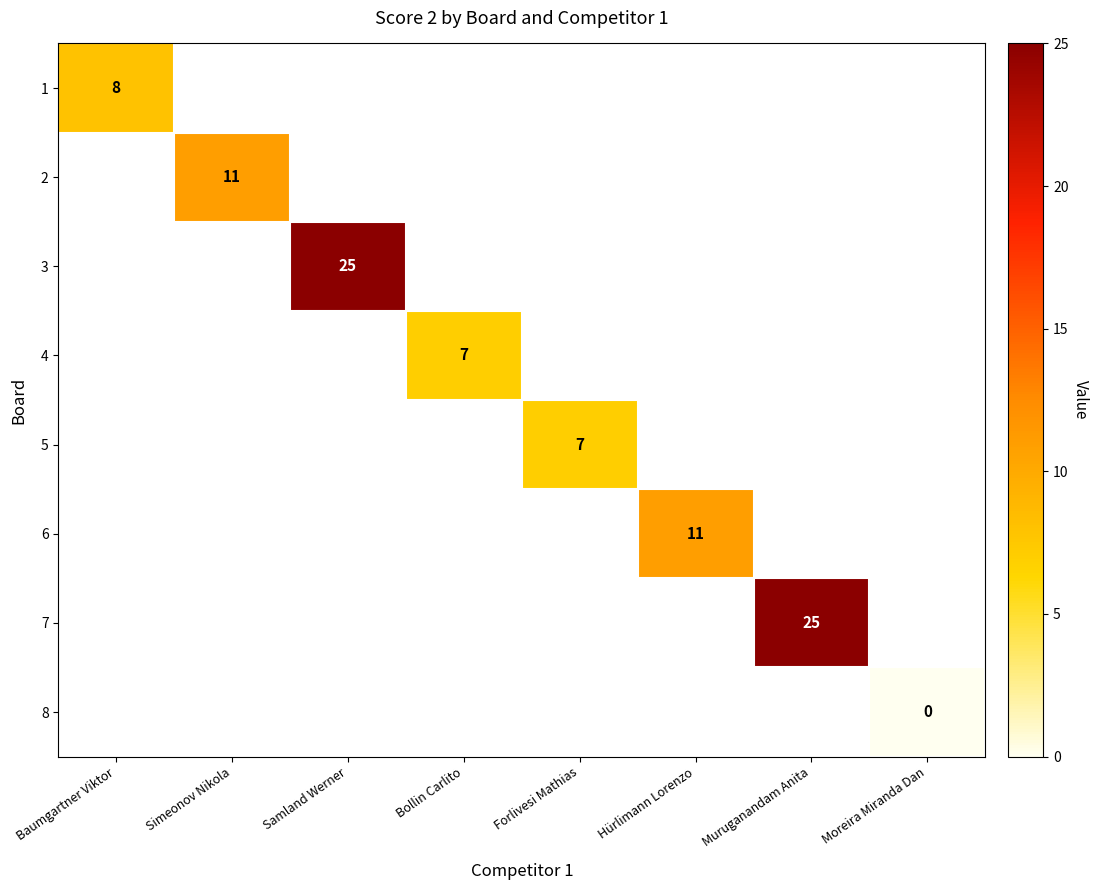

The value of 2 at Simeonov Nikola is 11. True or false?

True